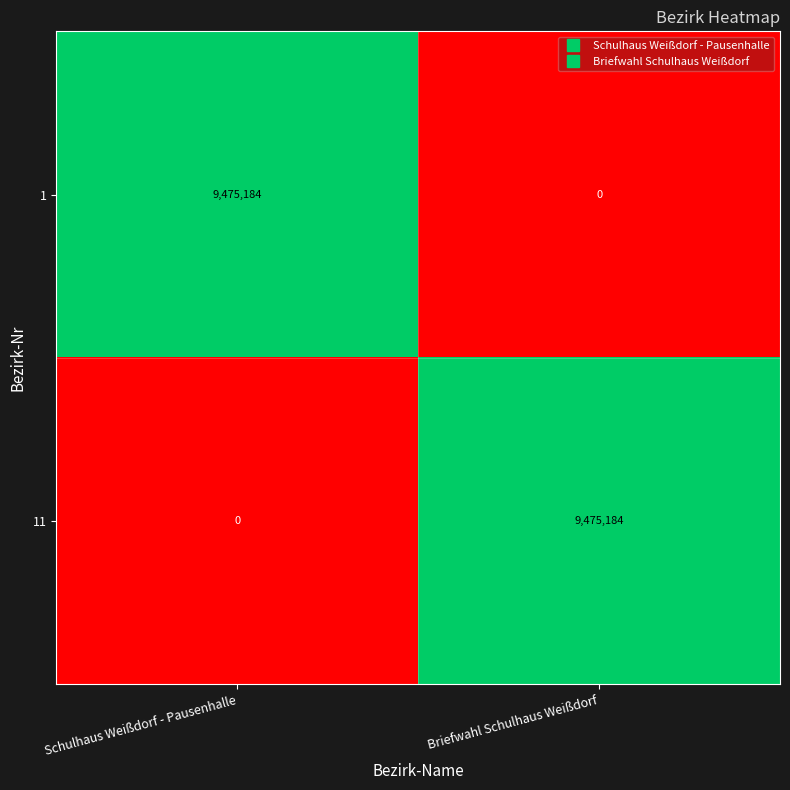

What is the total value across all series at Schulhaus Weißdorf - Pausenhalle?

9475184